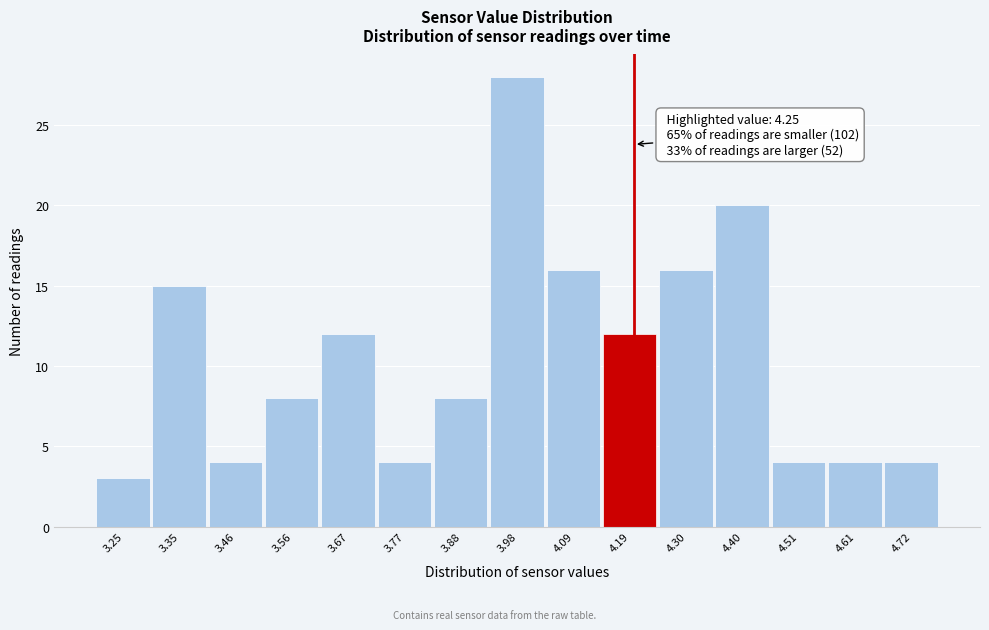

Reading left to right, list all the values displayed in this chart.

3	15	4	8	12	4	8	28	16	12	16	20	4	4	4